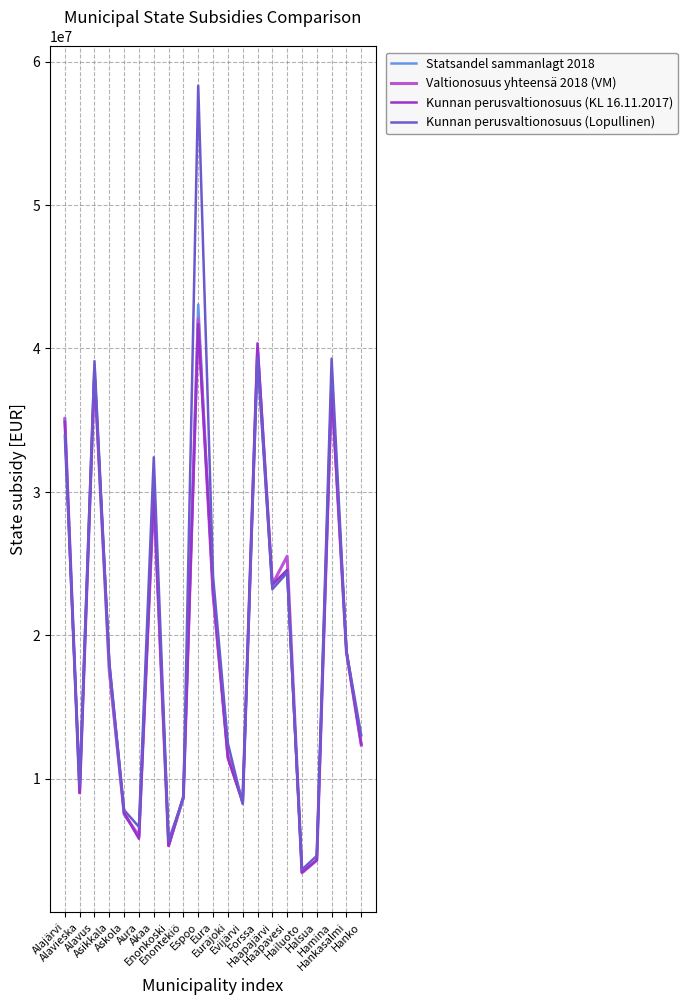

Is this an area chart (filled region under the line)?

No